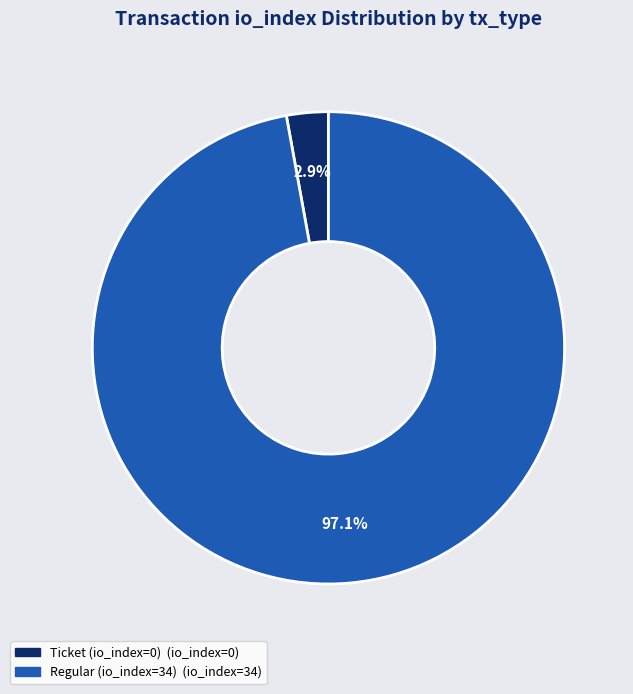

What percentage do Ticket (io_index=0) and Regular (io_index=34) together represent?

100.0%